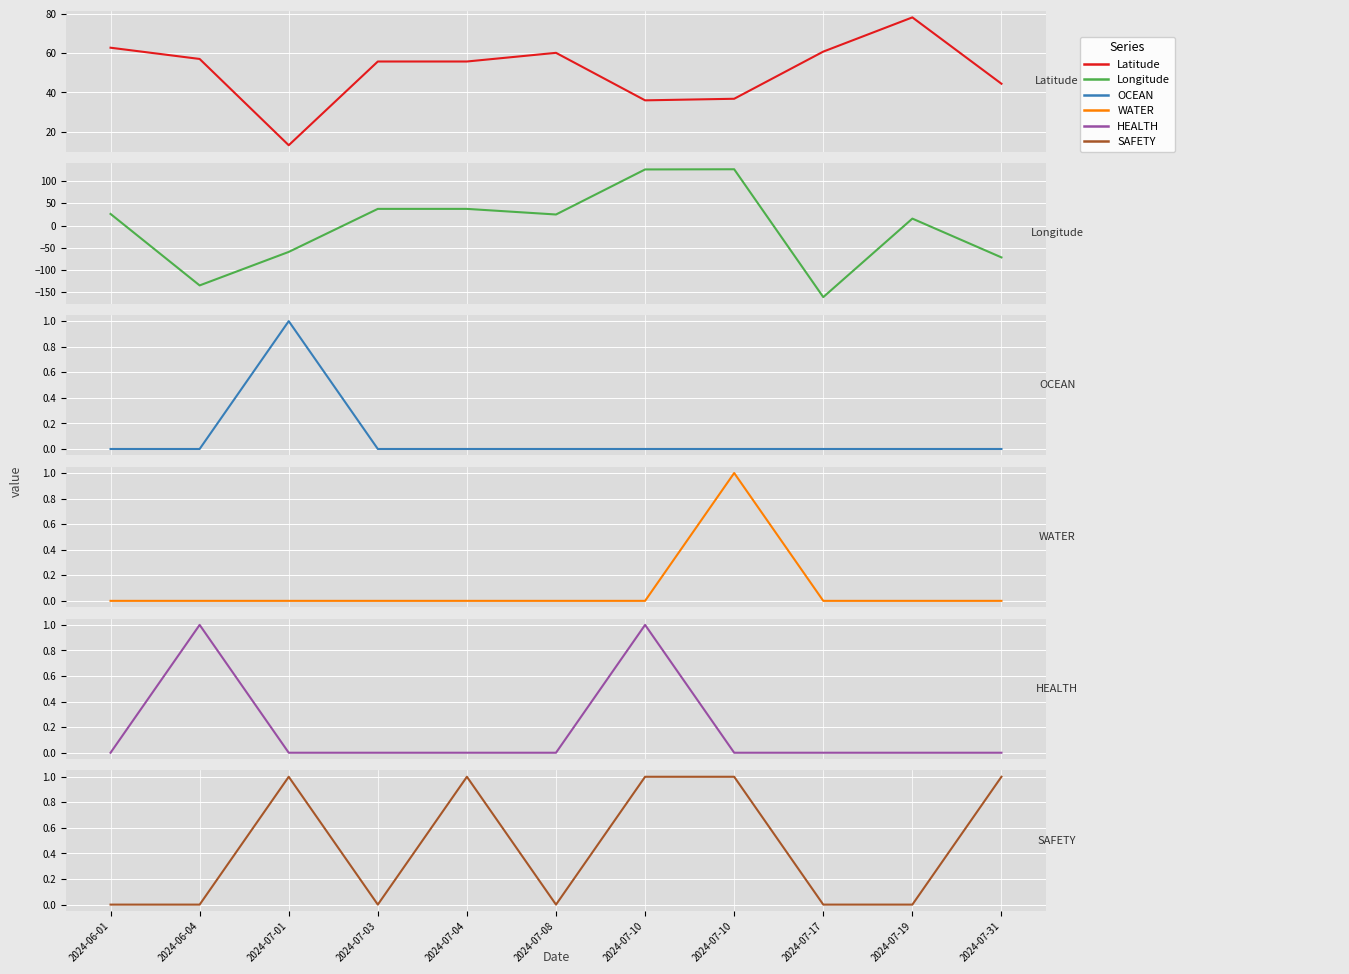

Is this an area chart (filled region under the line)?

No